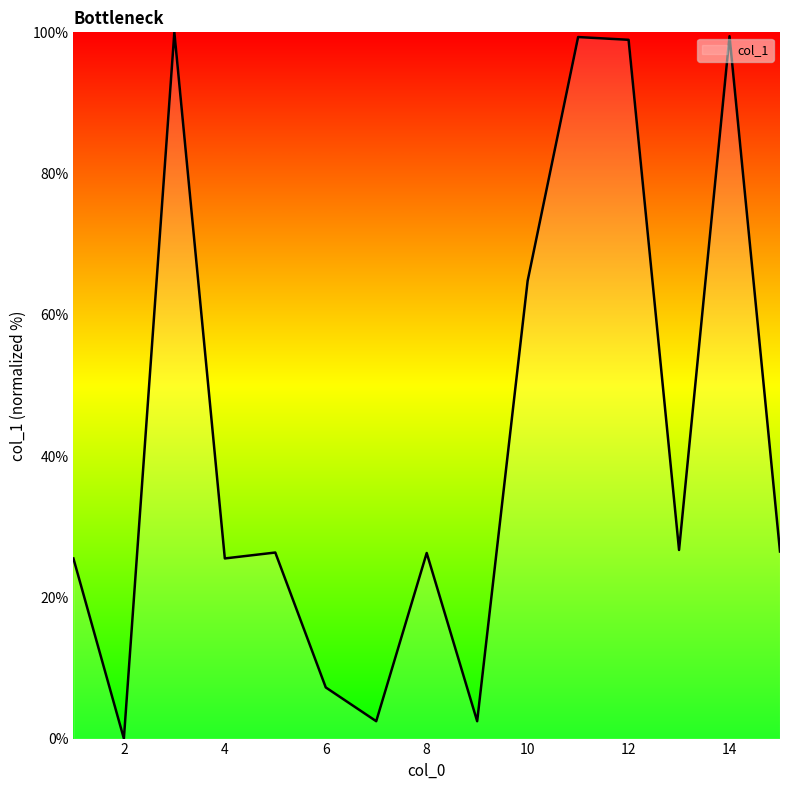

What is the difference between the maximum and minimum values?

100.0